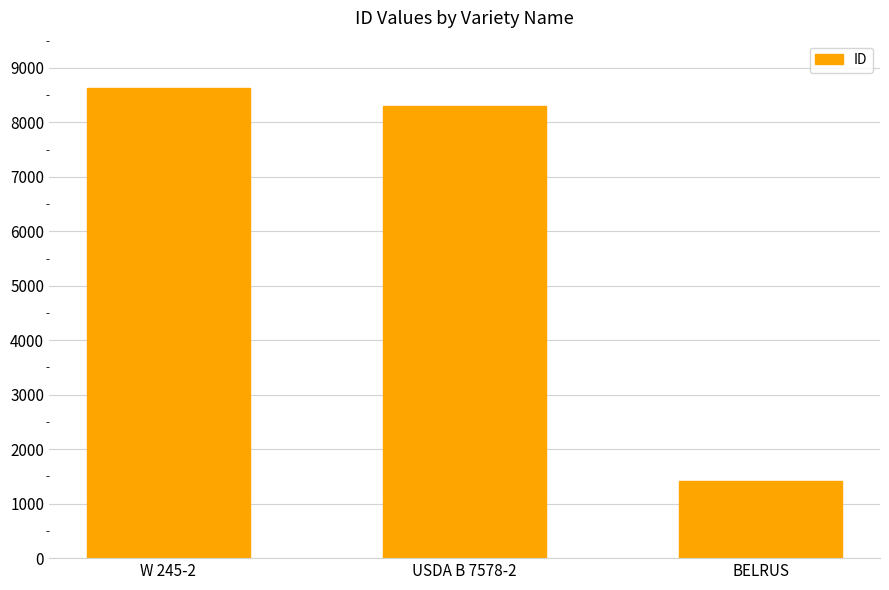

List the labels in order of value, smallest first.

BELRUS, USDA B 7578-2, W 245-2